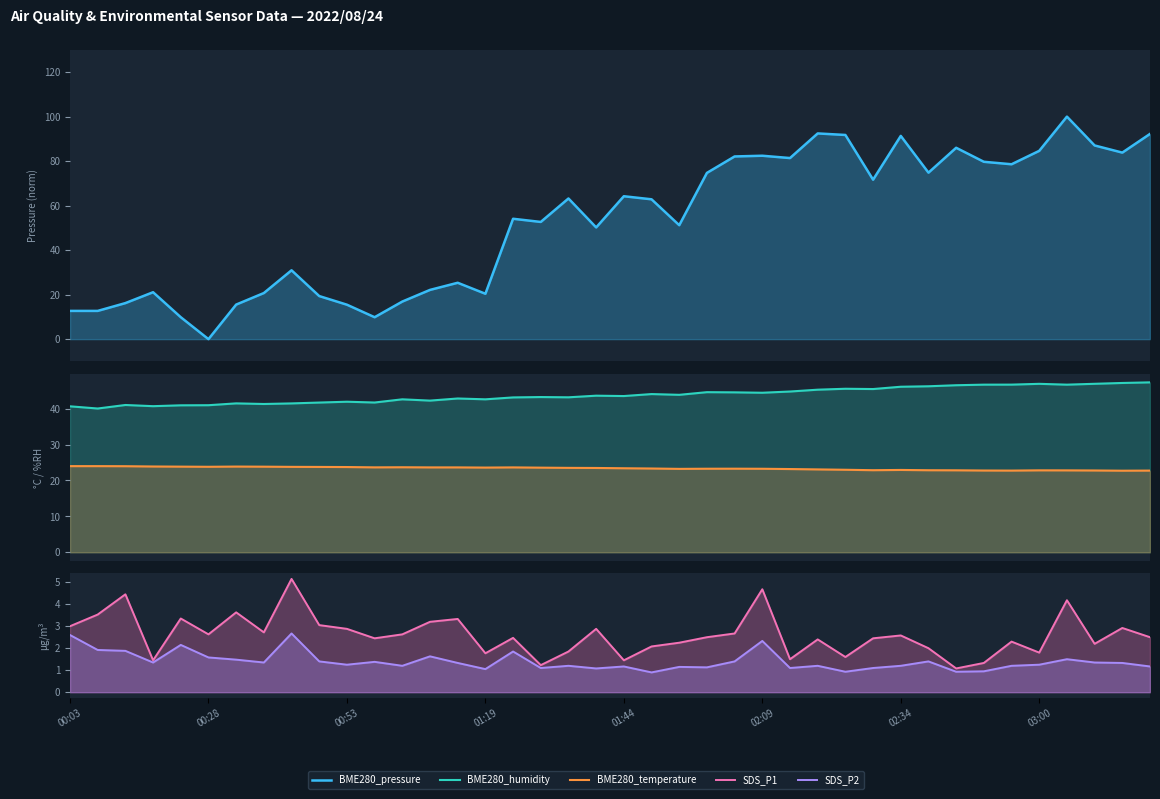

At which label does BME280_temperature reach its peak?

00:03